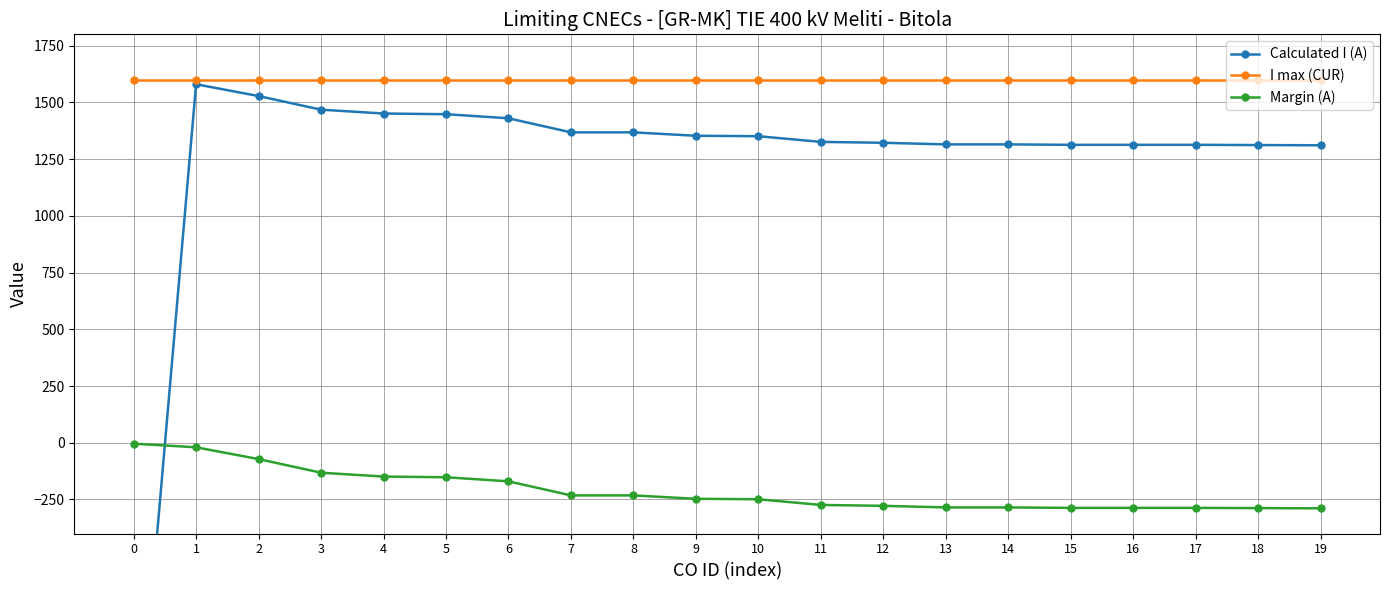

At which label does Calculated I (A) reach its peak?

1